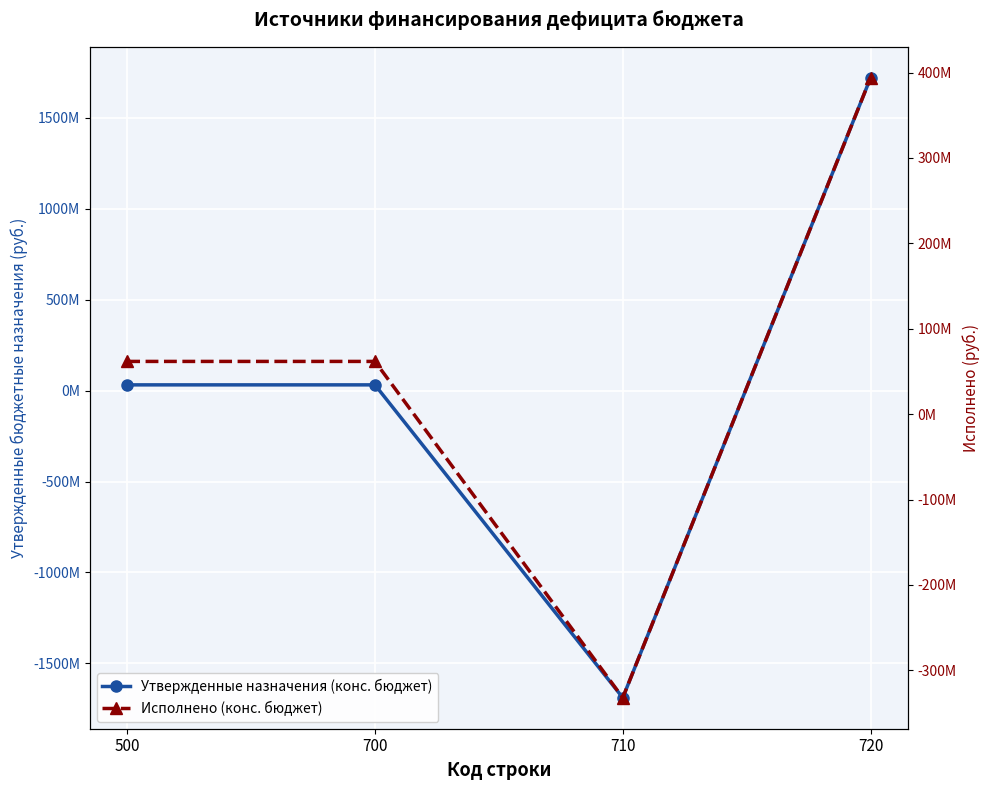

In Утвержденные назначения (конс. бюджет), how many points are lower than both neighbors (excluding endpoints)?

1